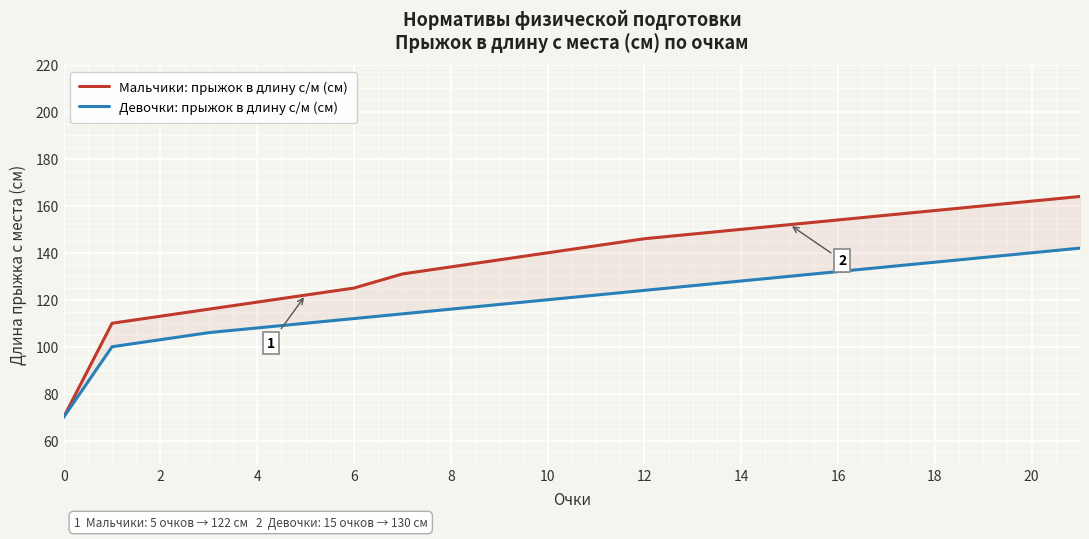

True or false: Девочки: прыжок в длину с/м (см) and Мальчики: прыжок в длину с/м (см) cross at least once.

False